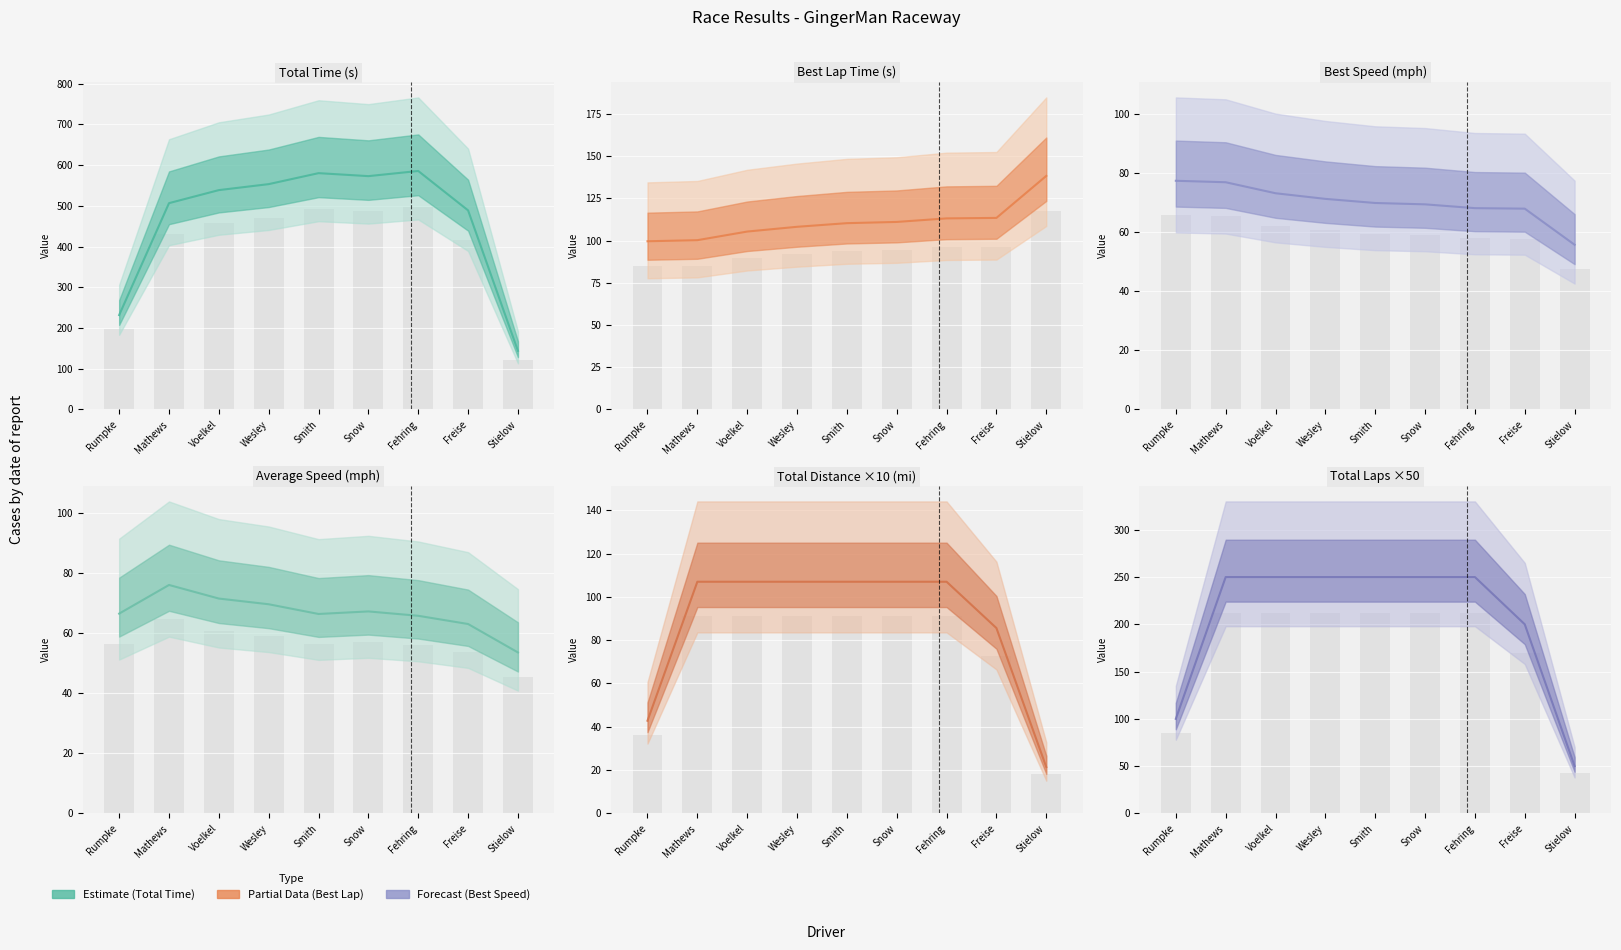

How many groups of bars are there?

9